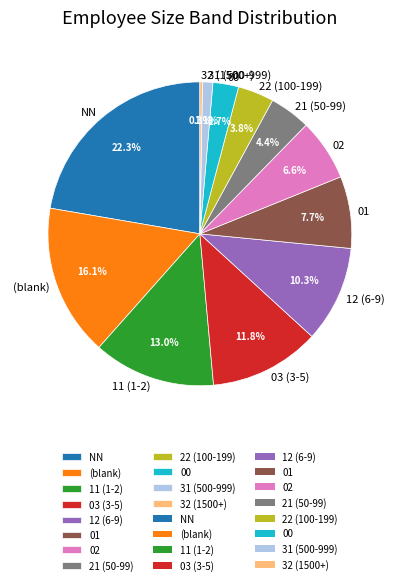

Does 01 account for over 50% of the chart?

No